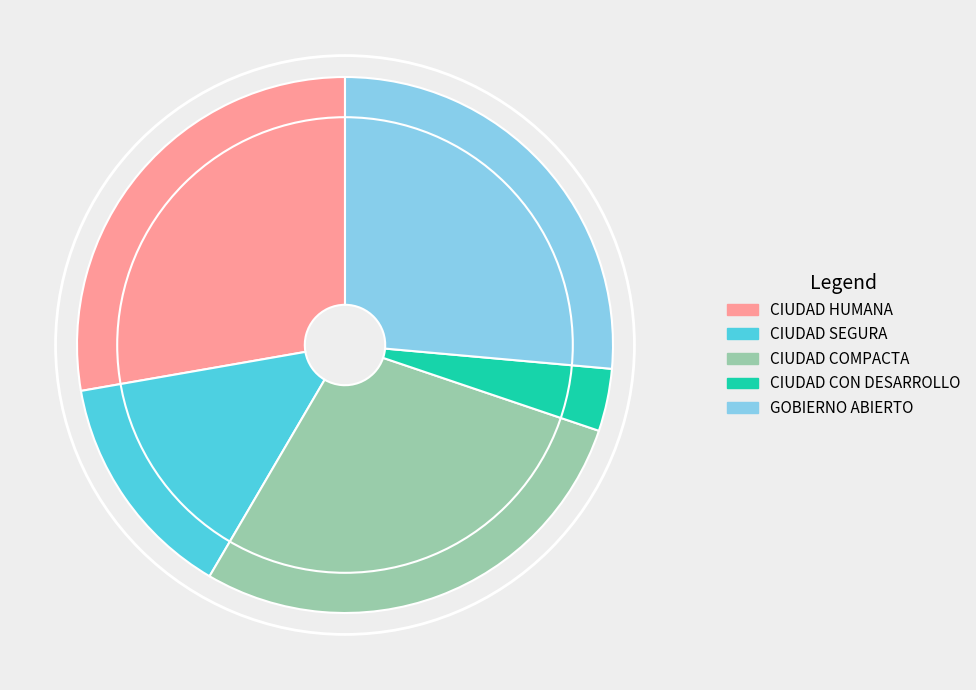

Does any single category account for the majority?

No